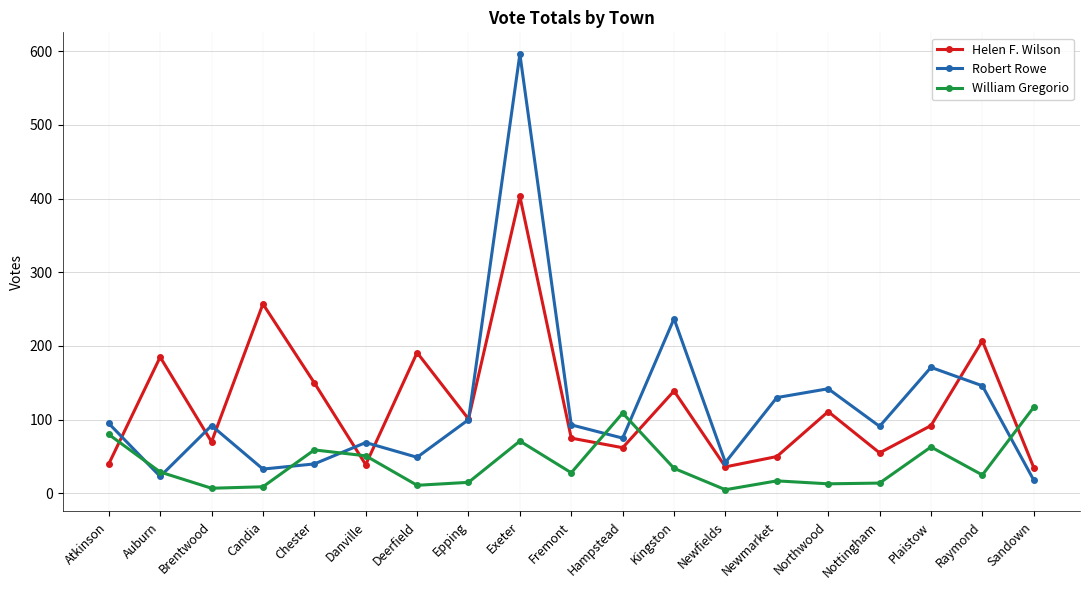

Rank the series by their maximum value, from lowest to highest.

William Gregorio, Helen F. Wilson, Robert Rowe